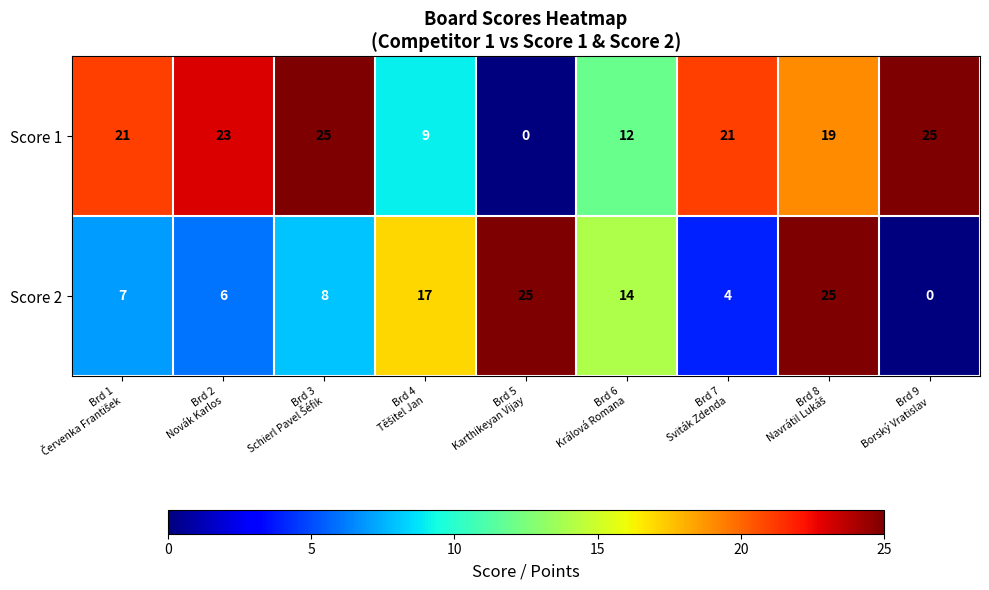

What is the maximum value shown in the chart?

25